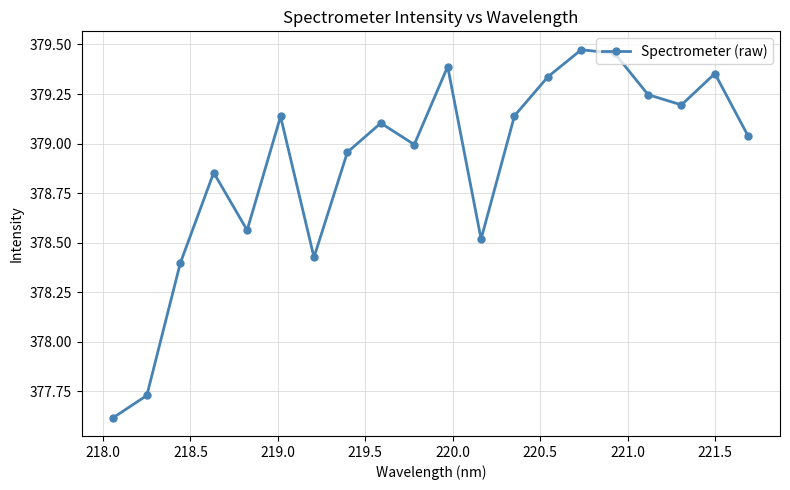

What is the value of the 12th point from the left?

378.5